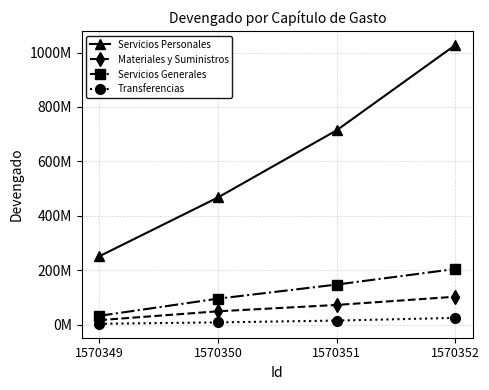

Does the chart have visible grid lines?

Yes